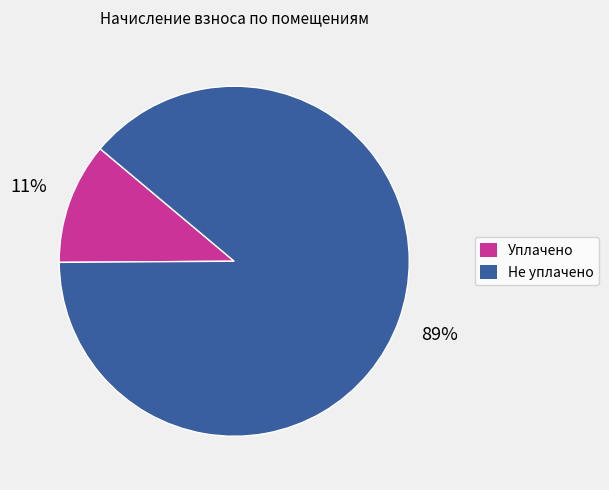

How many slices are in this pie chart?

2